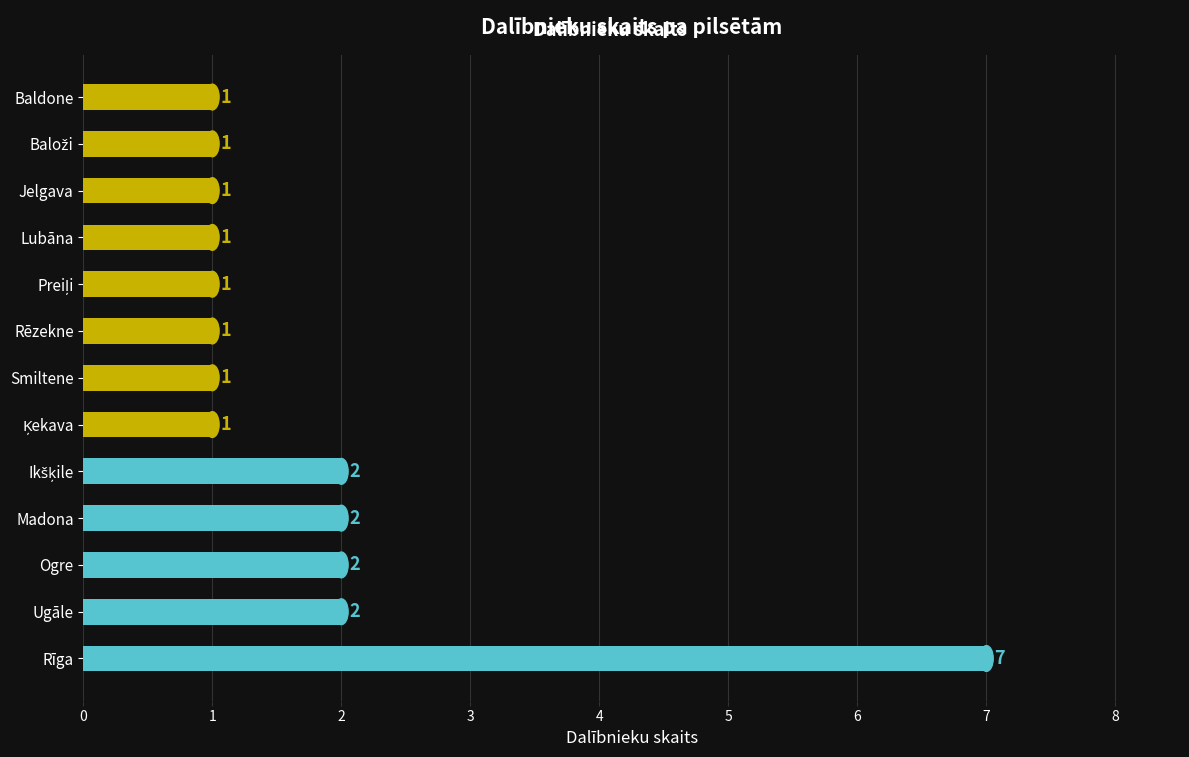

Approximately how many times larger is the value at Jelgava compared to Lubāna?

1.0